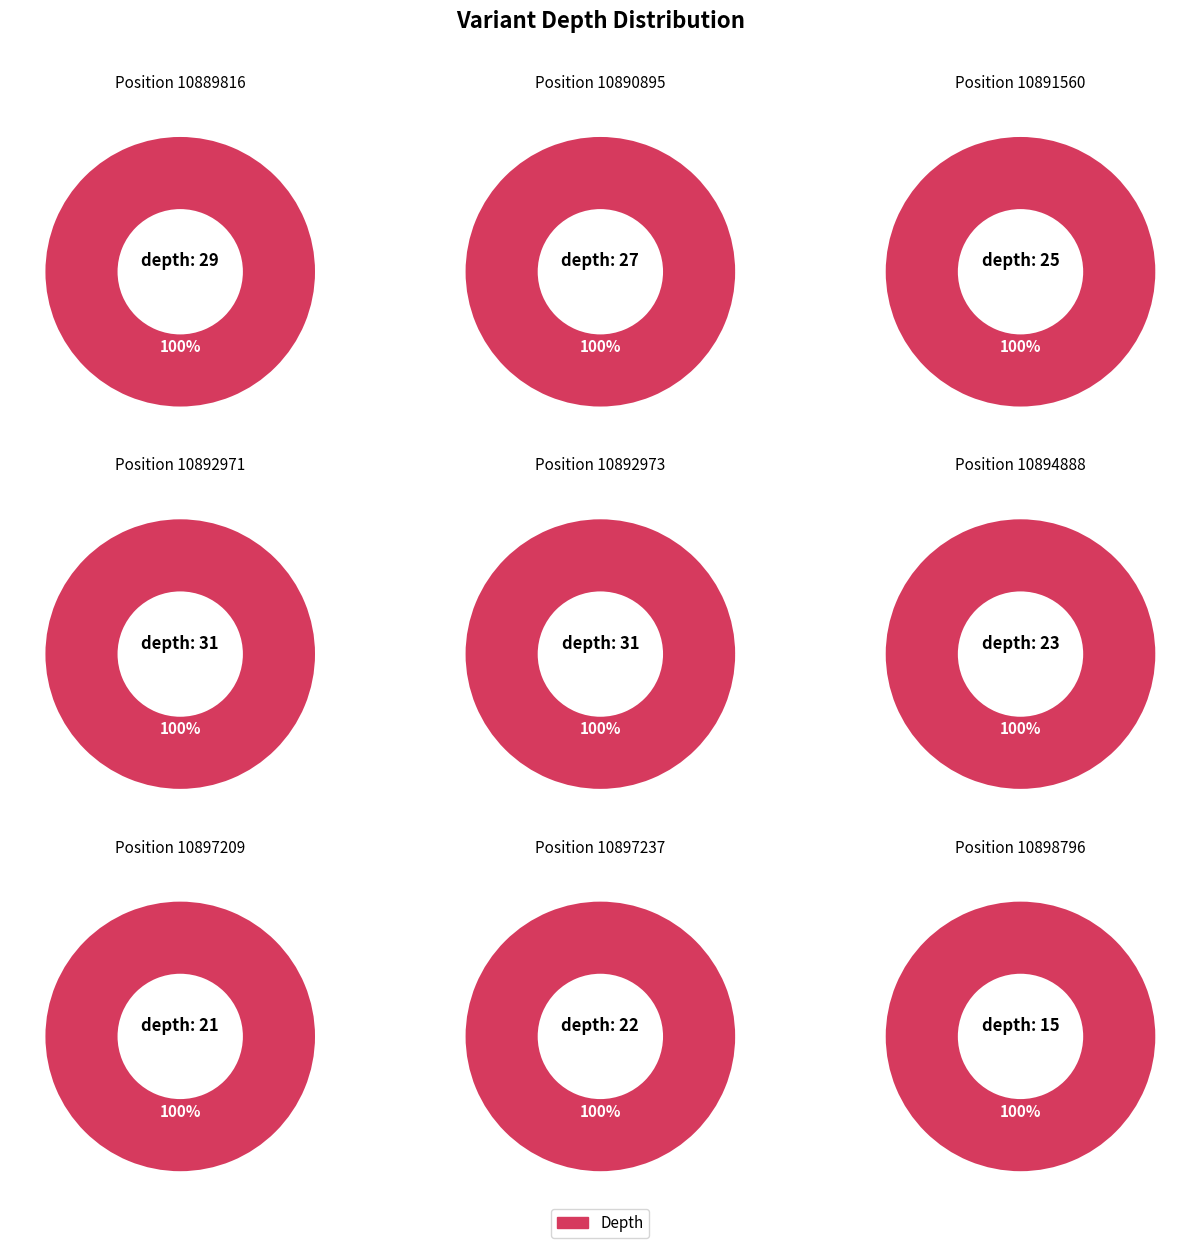

Does 10898796 account for over 50% of the chart?

No